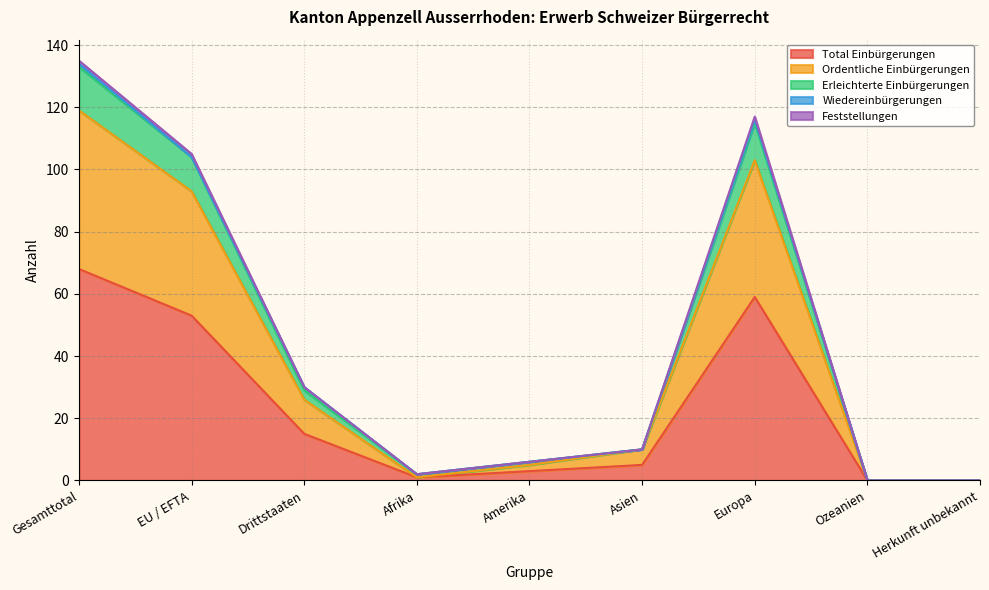

At how many categories does at least one series exceed 90?

3